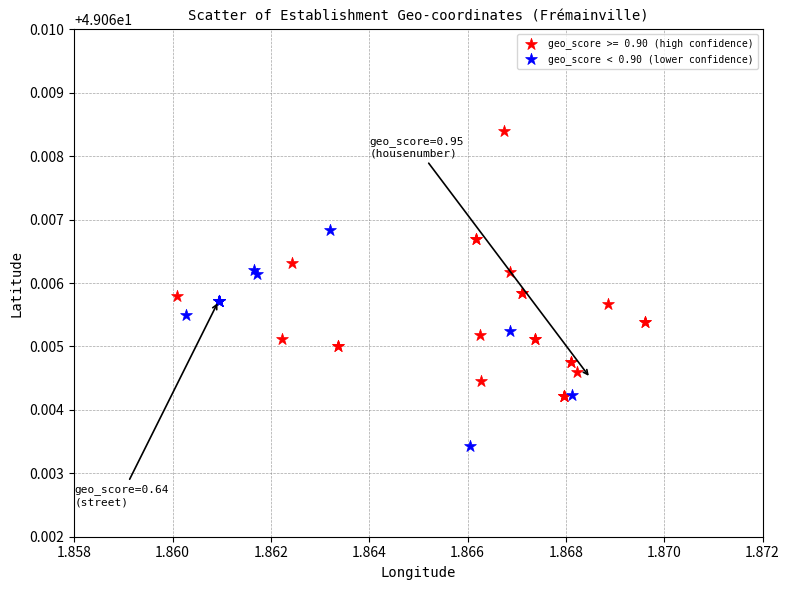

Which series has the largest Y range (max minus min)?

geo_score >= 0.90 (high confidence)